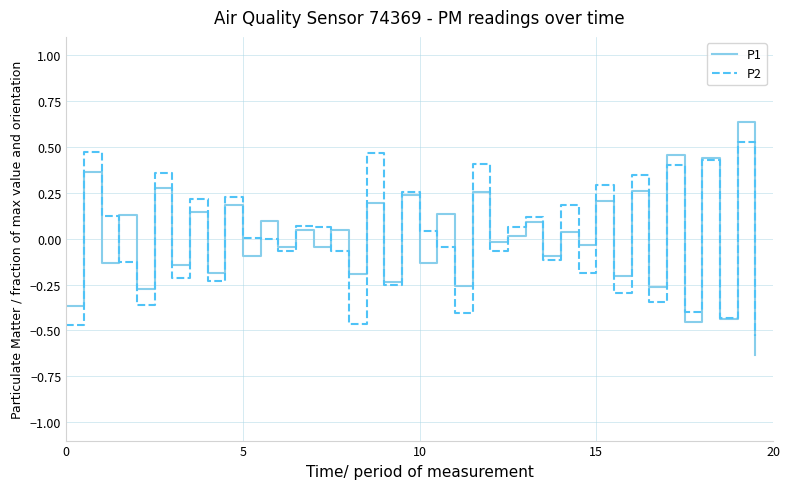

Rank the series by their maximum value, from lowest to highest.

P2, P1